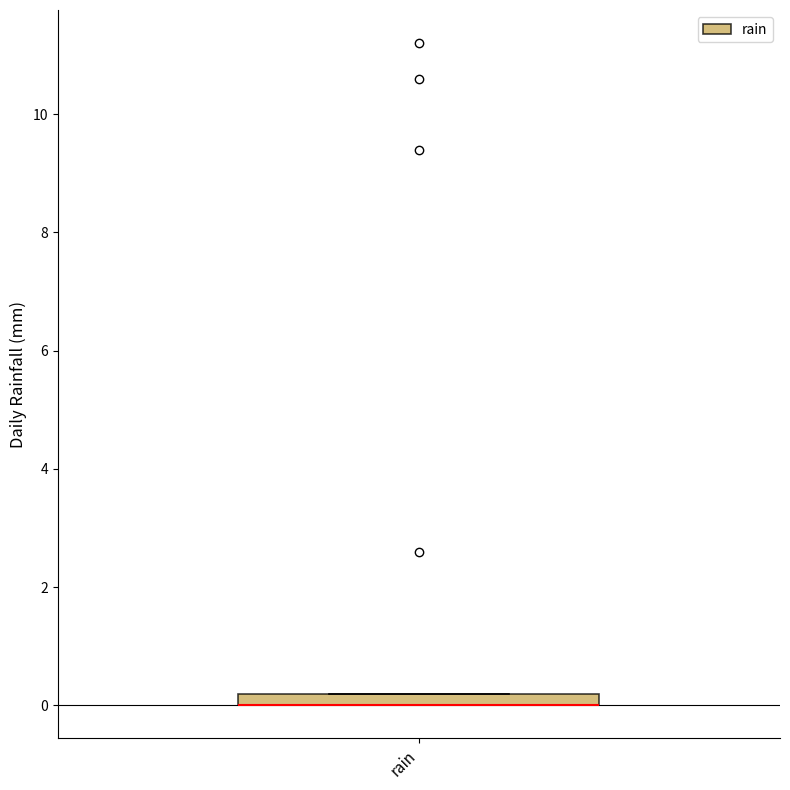

Where is the upper edge of the box for rain on the y-axis? The values are not printed on the chart, so give them approximately, as read against the axis.

0.2